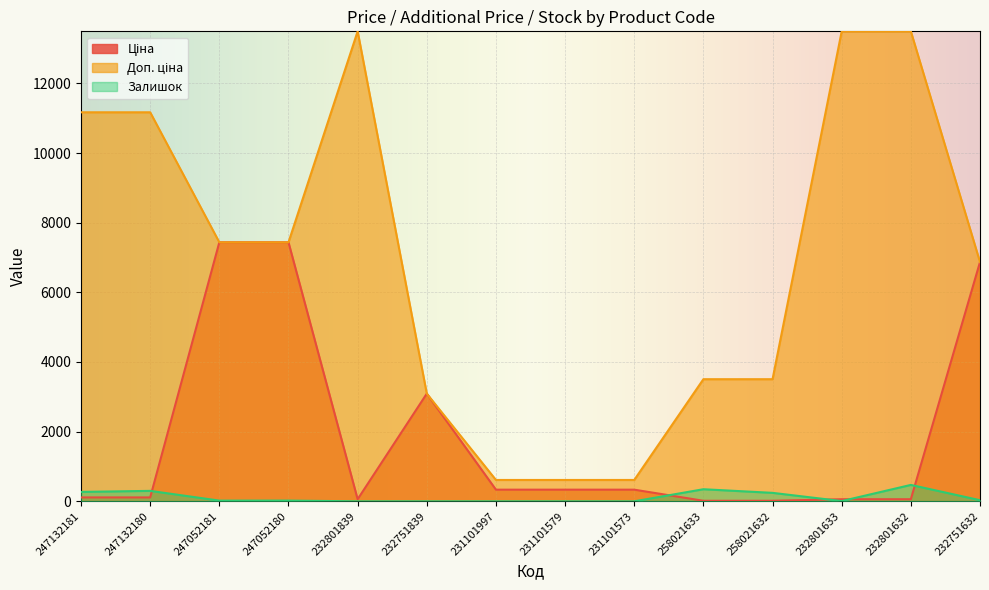

What is the value of the Доп. ціна point at the 8th from the left?

613.0